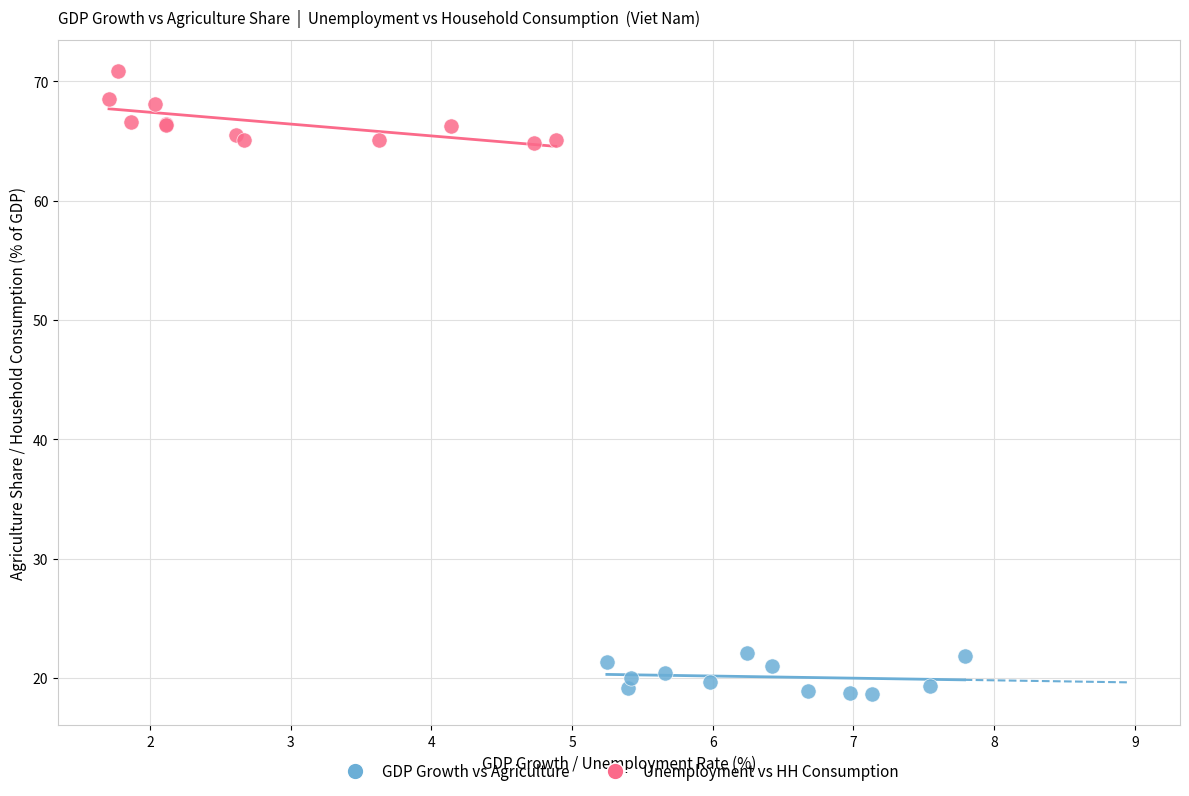

Which series reaches the maximum Y coordinate?

Unemployment vs HH Consumption